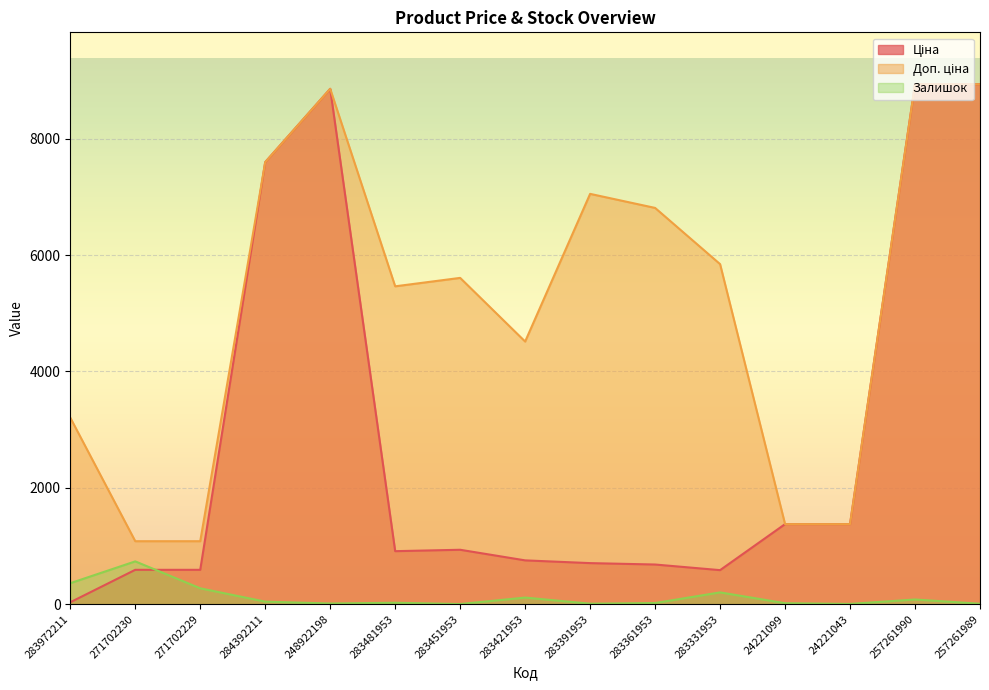

List the labels in order of Ціна value, smallest first.

283972211, 283331953, 271702230, 271702229, 283361953, 283391953, 283421953, 283481953, 283451953, 24221099, 24221043, 284392211, 248922198, 257261990, 257261989